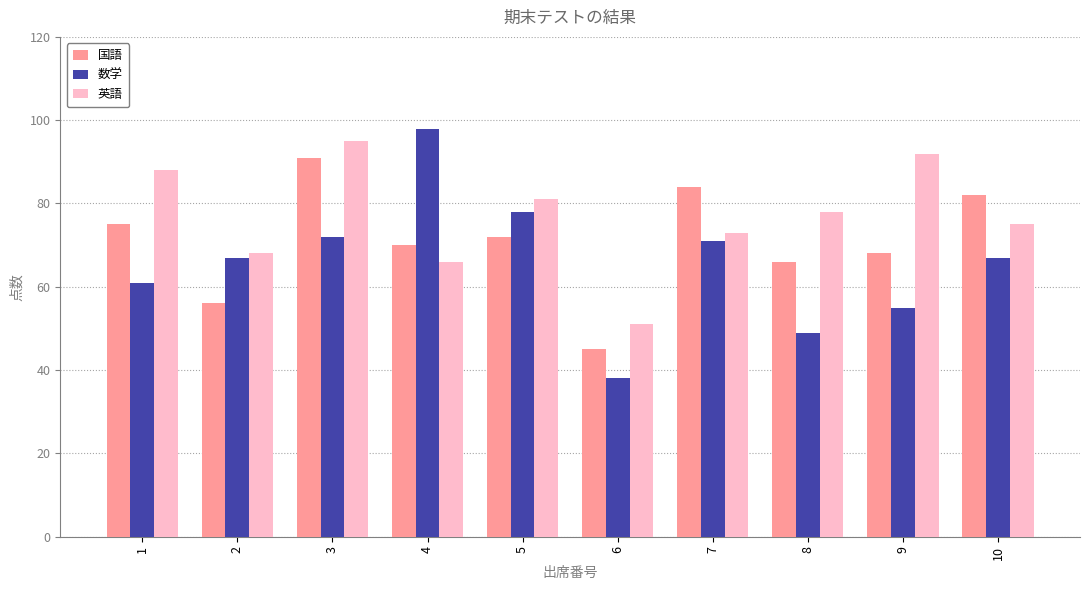

Which series has the widest spread of values?

数学